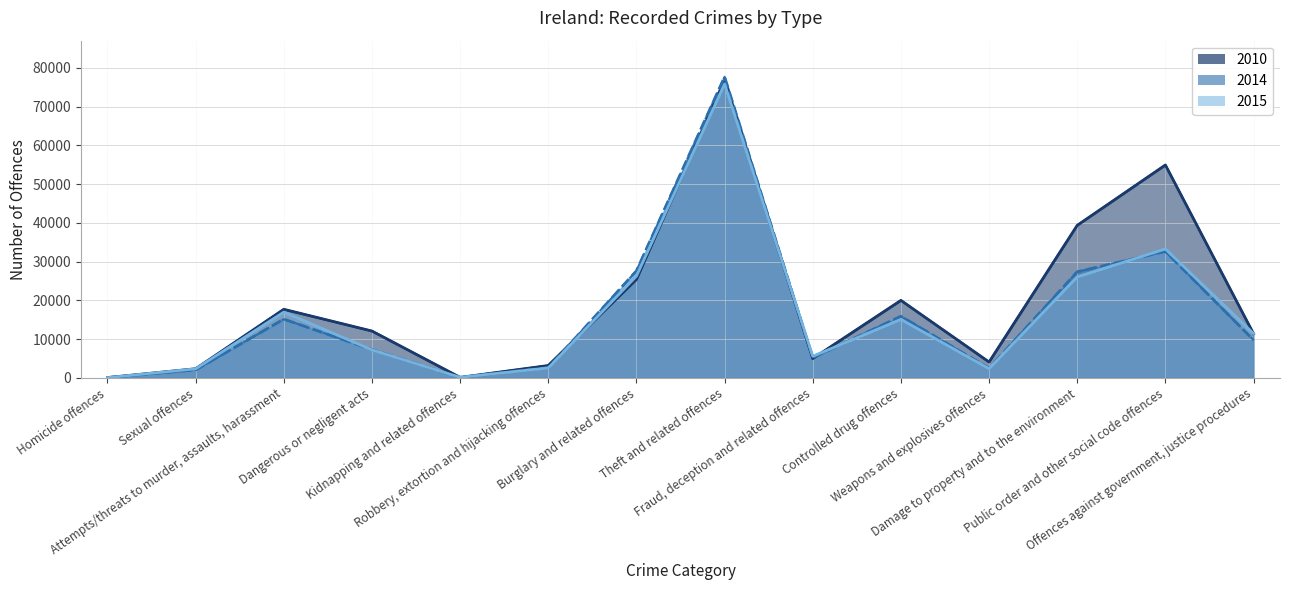

How many series are shown in this chart?

3